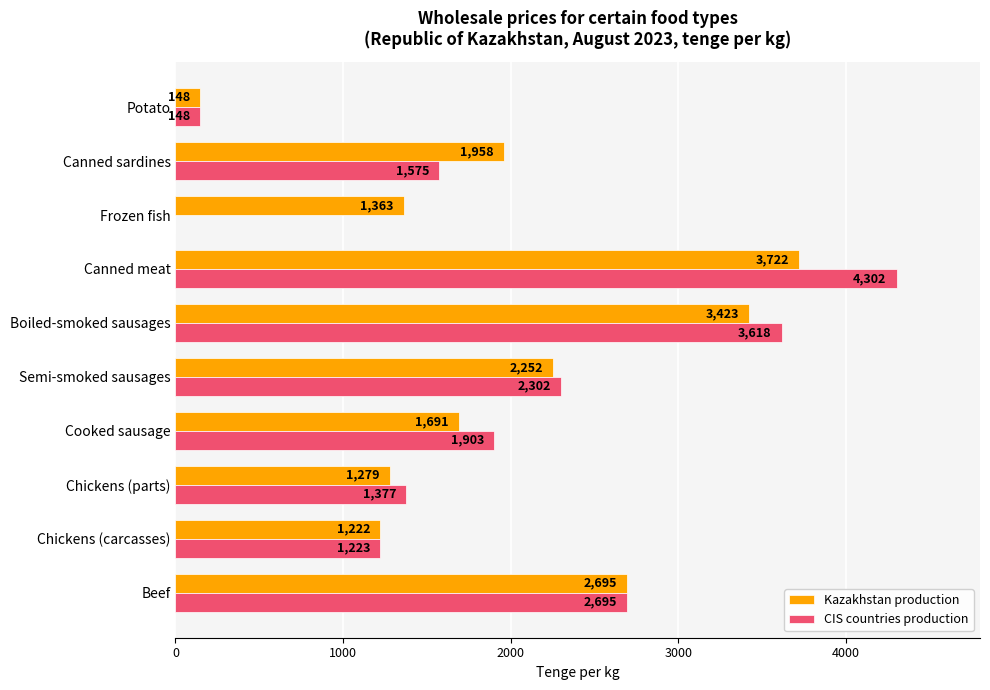

Between Chickens (carcasses) and Canned sardines, which series saw the biggest shift?

Kazakhstan production